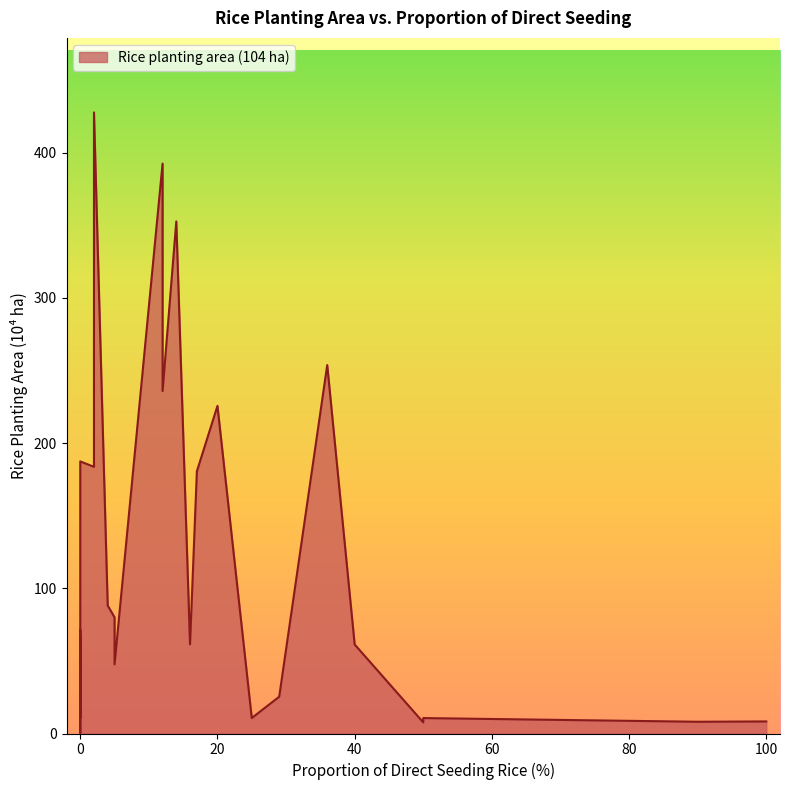

The value at 29 is 40.9. True or false?

False